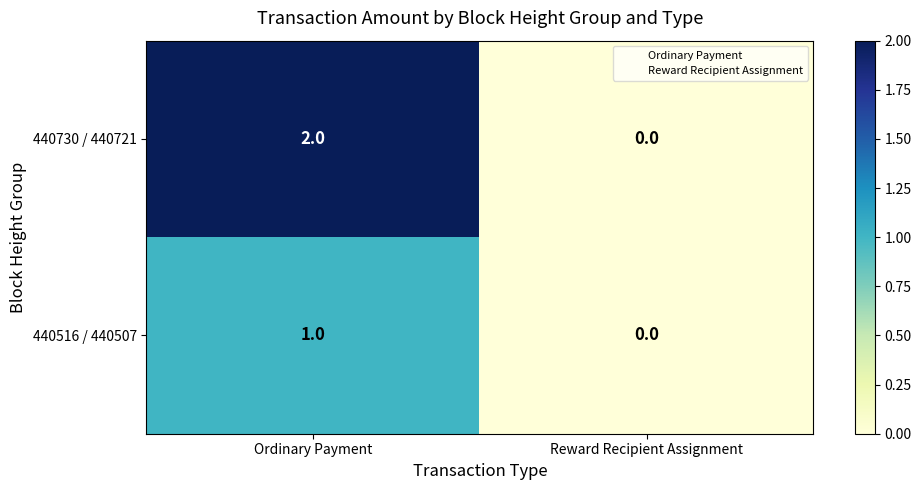

The 440516 / 440507 series shows 0 at Reward Recipient Assignment. True or false?

True